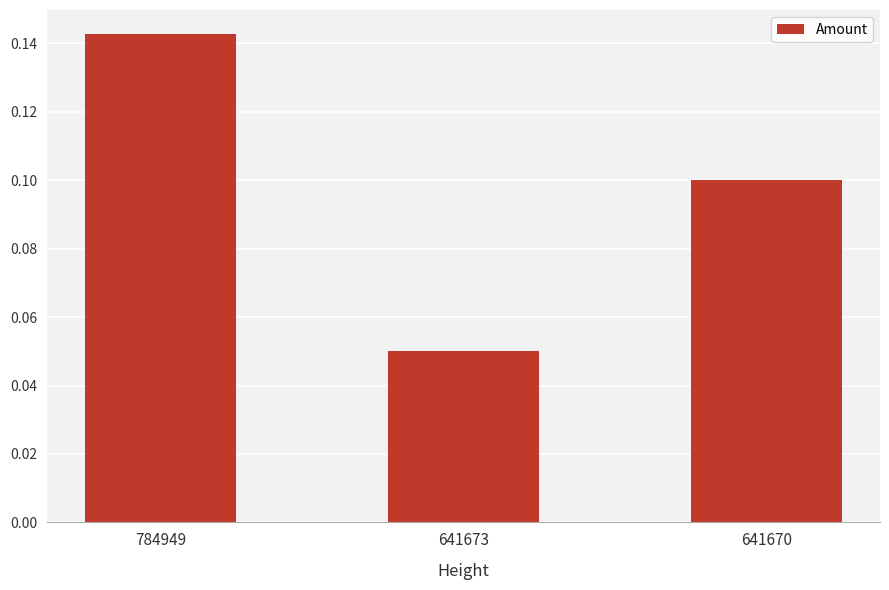

Which has a higher value, 784949 or 641673?

784949